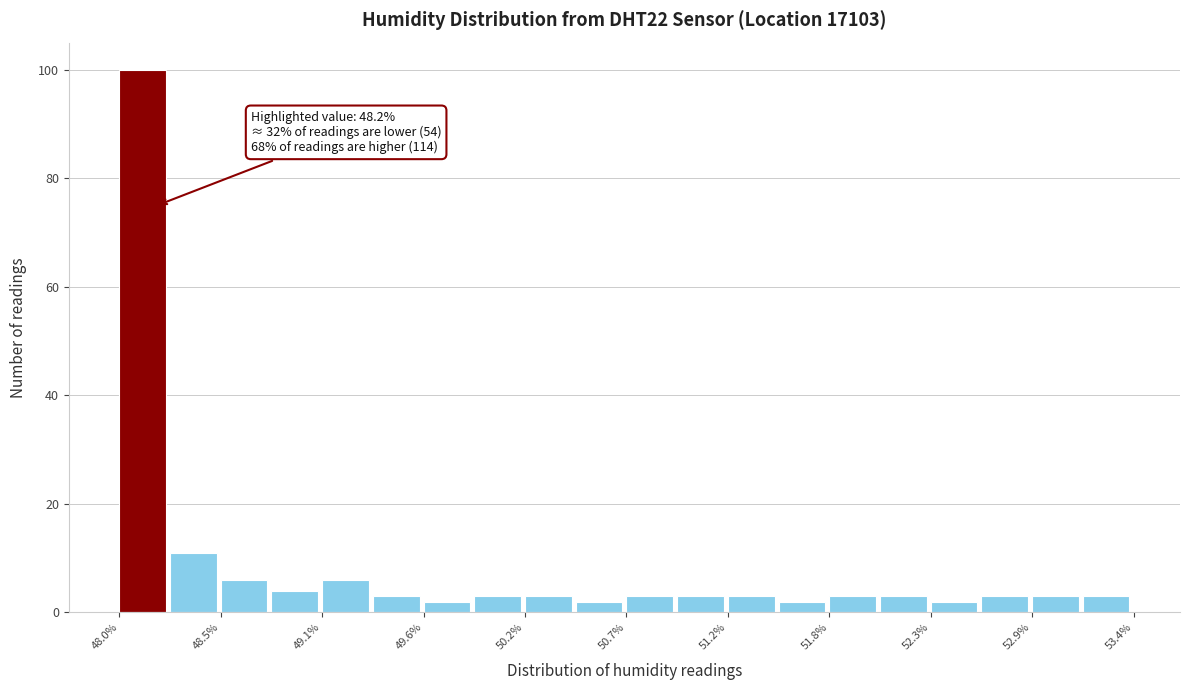

Read against the x-axis, roughly where is the centre of the tallest bar?

48.1